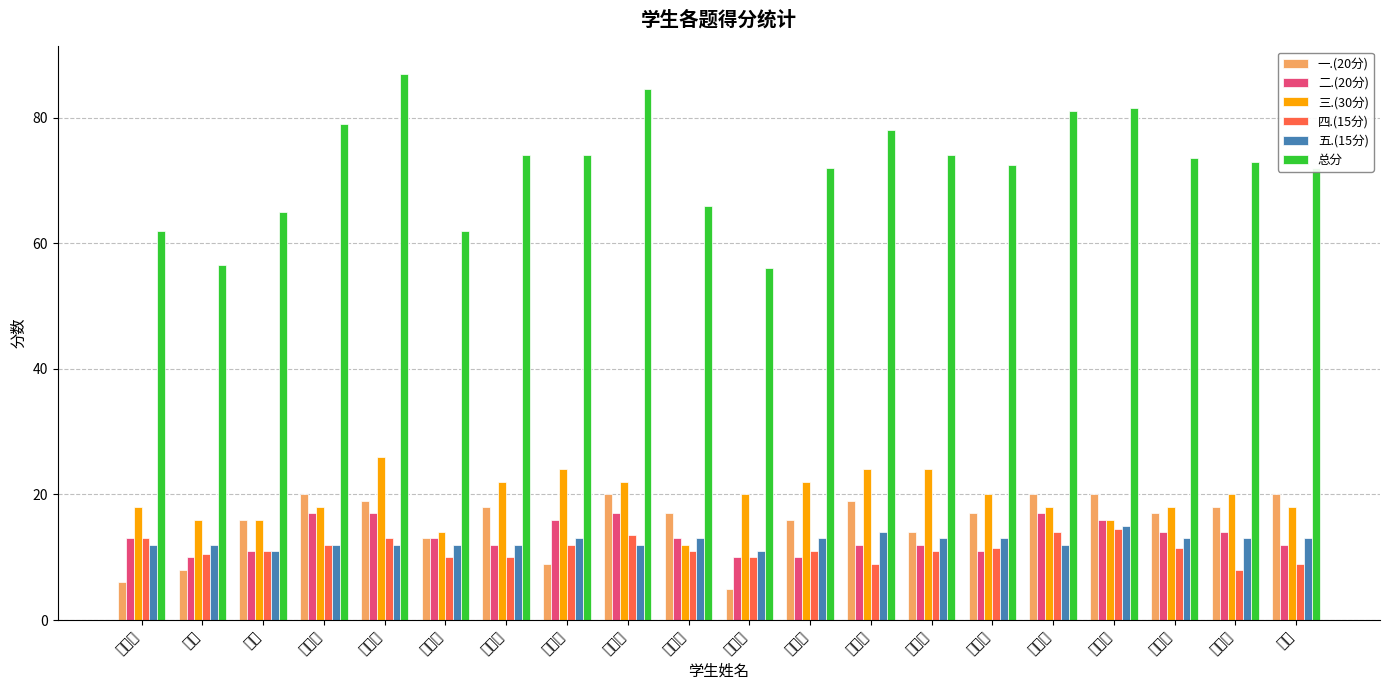

True or false: 五.(15分) has a value of 13.0 at 于晴.

True